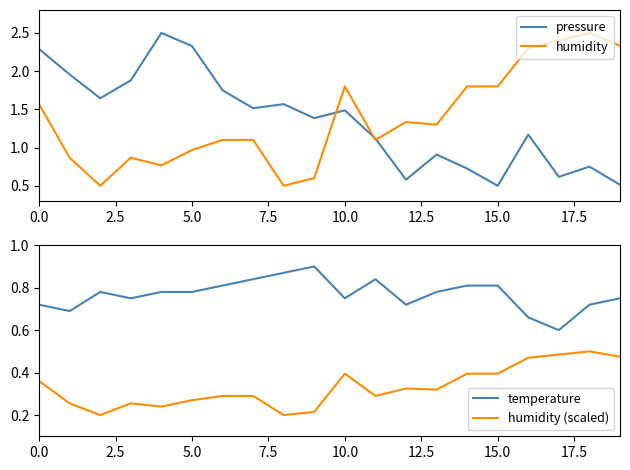

What are all the series names shown in the legend?

pressure, humidity, temperature, humidity (scaled)